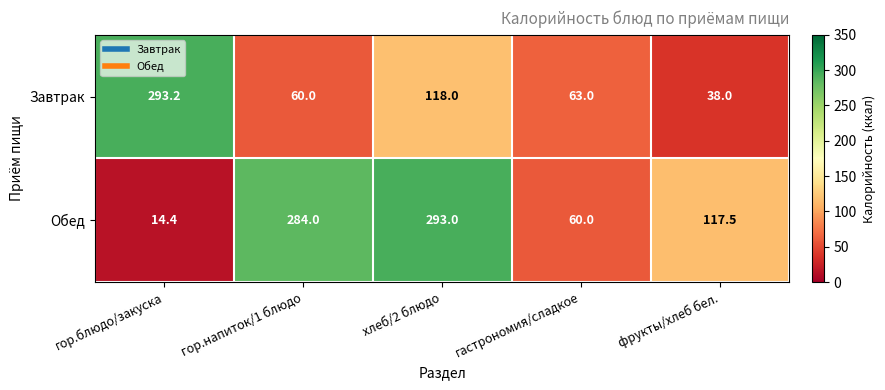

Reading right to left, extract all data points from this chart.

Завтрак: 38.0	63.0	118.0	60.0	293.2
Обед: 117.5	60.0	293.0	284.0	14.4